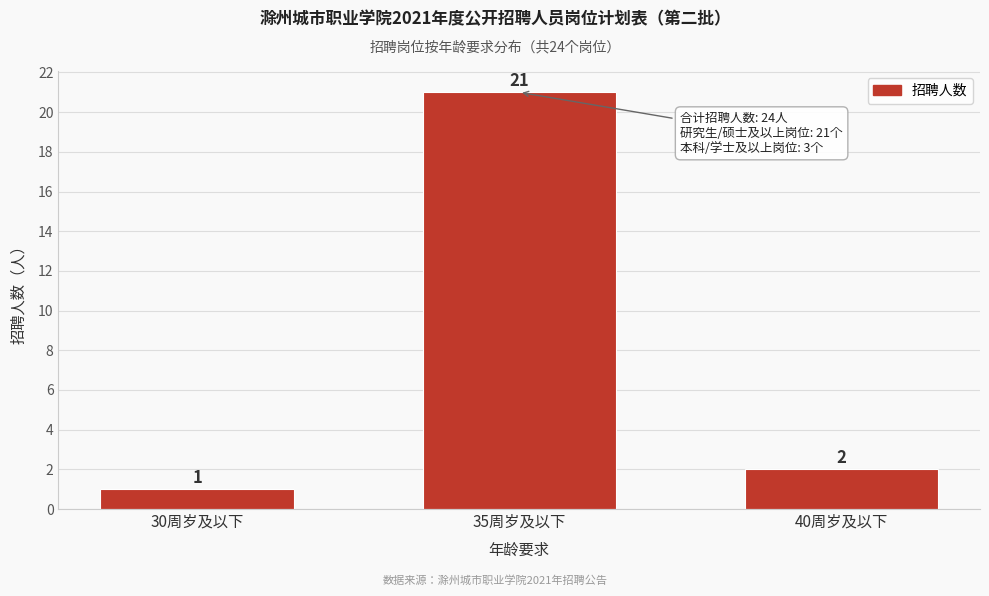

Reading left to right, extract all data points from this chart.

30周岁及以下=1	35周岁及以下=21	40周岁及以下=2